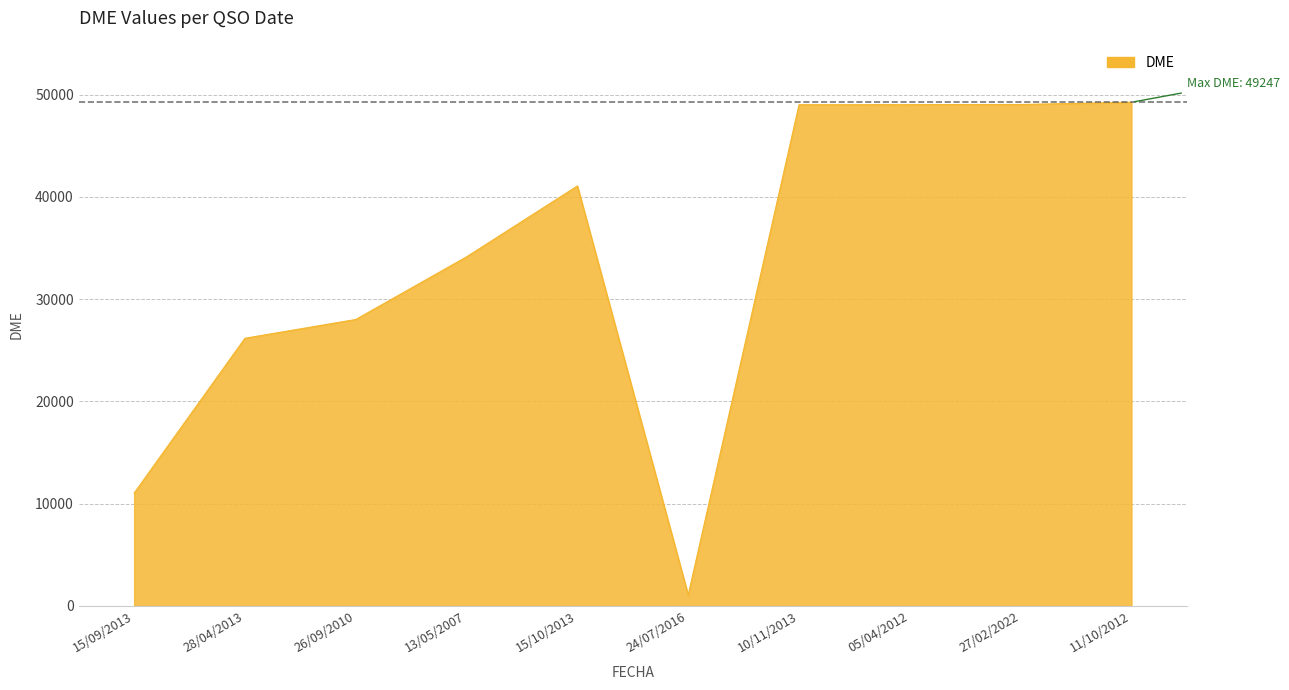

How many categories are shown in the chart?

10